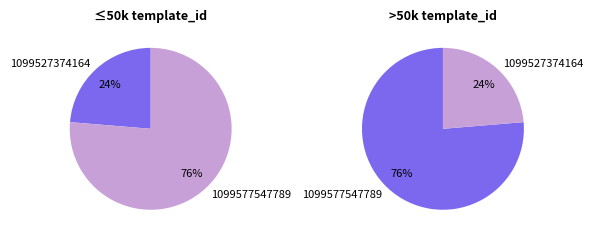

What percentage is the 1099527374164 slice, to the nearest percent?

24%